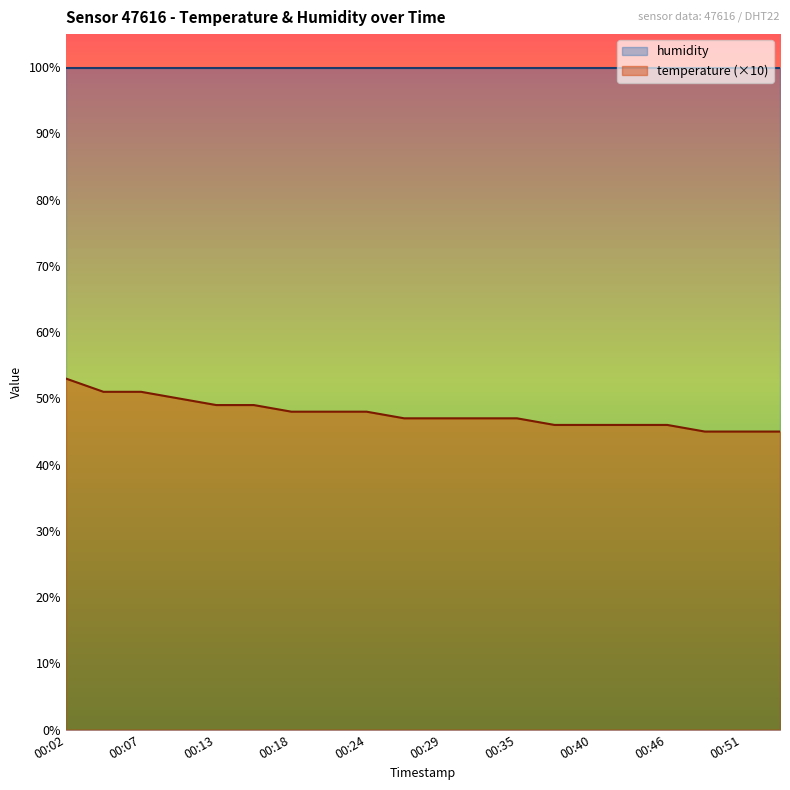

Rank the categories by value from lowest to highest.

00:48, 00:51, 00:54, 00:37, 00:40, 00:43, 00:46, 00:26, 00:29, 00:32, 00:35, 00:18, 00:21, 00:24, 00:13, 00:15, 00:10, 00:05, 00:07, 00:02